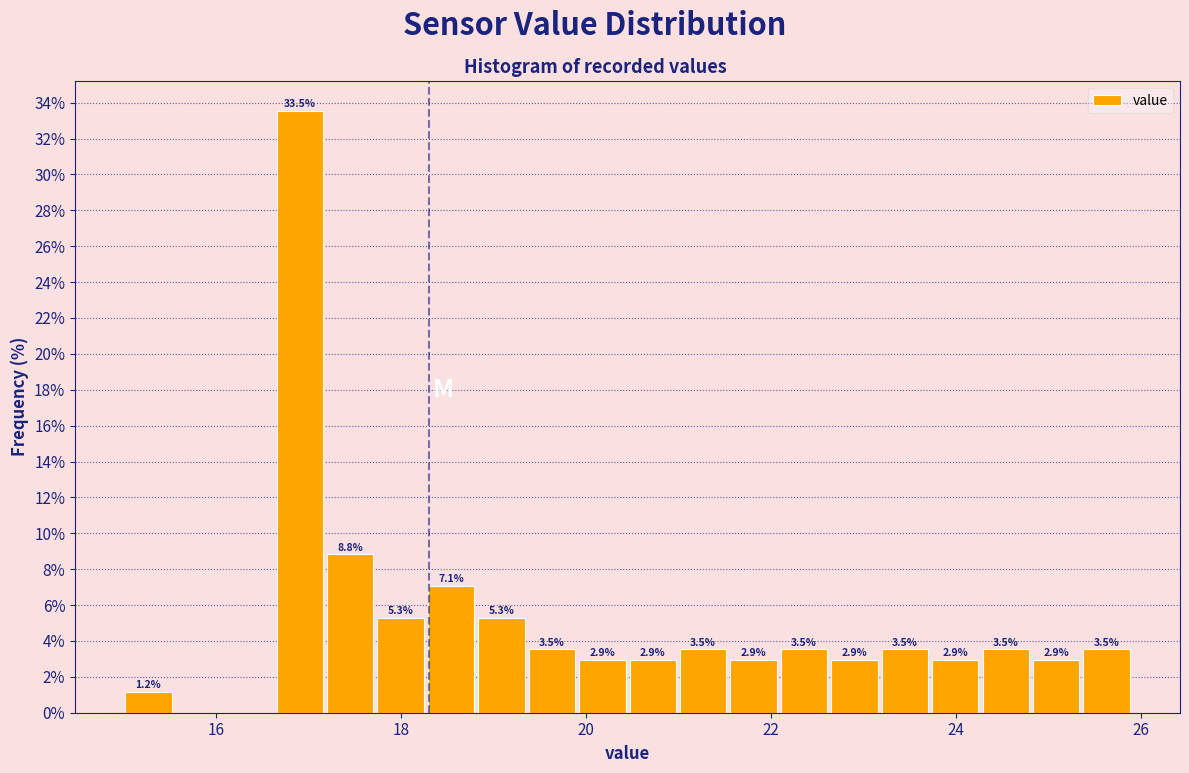

Read against the x-axis, roughly where is the centre of the tallest bar?

17.0